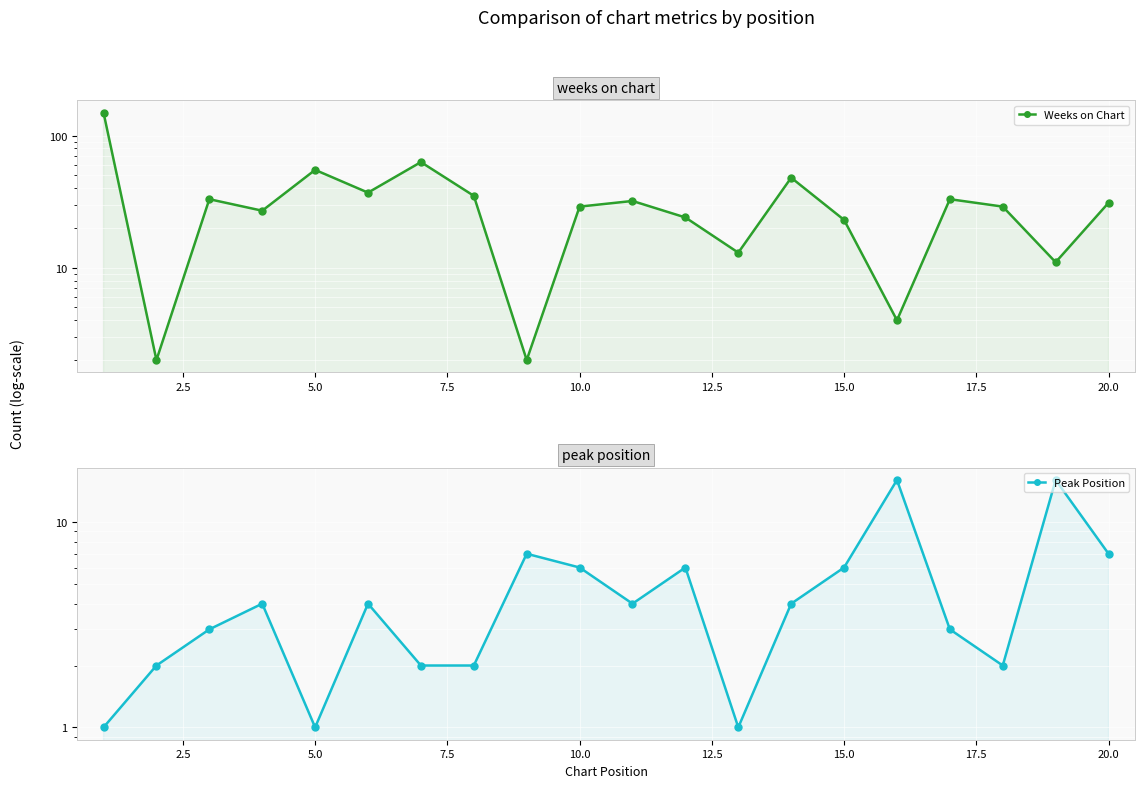

Which series has the largest total across all categories?

Weeks on Chart